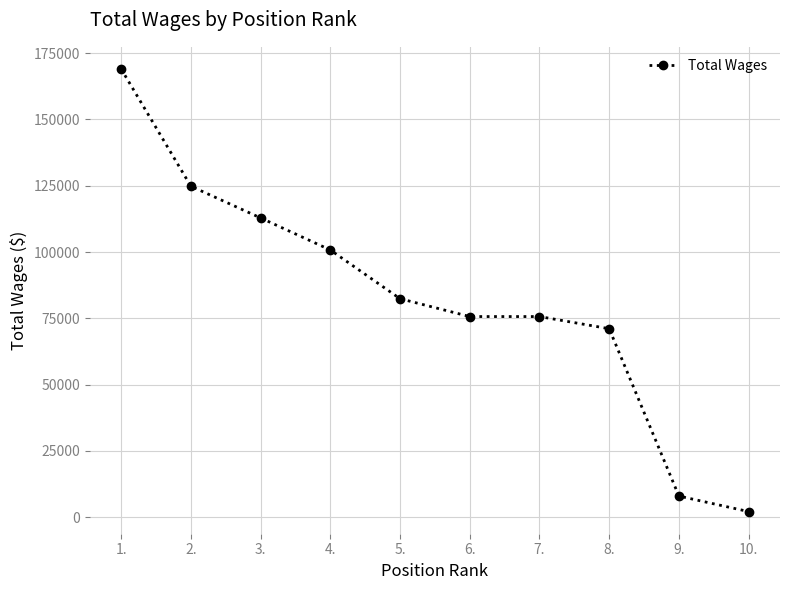

Where does the data first go above 82401?

1.